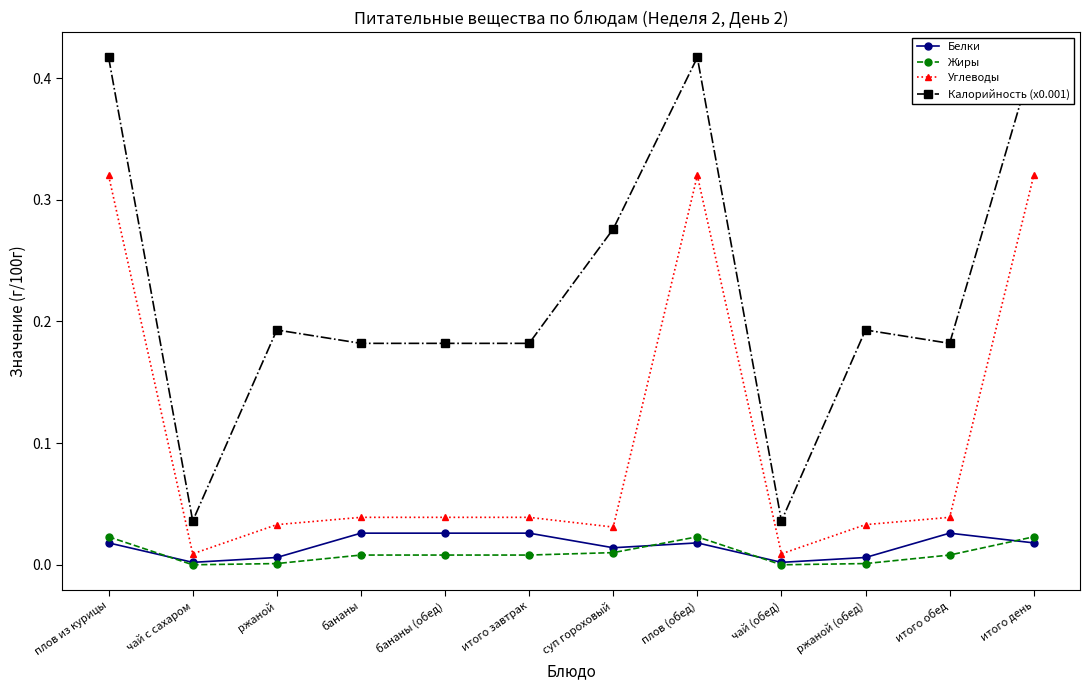

Reading left to right, list all the values displayed in this chart.

Белки: плов из курицы=0.0	чай с сахаром=0.0	ржаной=0.0	бананы=0.0	бананы (обед)=0.0	итого завтрак=0.0	суп гороховый=0.0	плов (обед)=0.0	чай (обед)=0.0	ржаной (обед)=0.0	итого обед=0.0	итого день=0.0
Жиры: плов из курицы=0.0	чай с сахаром=0.0	ржаной=0.0	бананы=0.0	бананы (обед)=0.0	итого завтрак=0.0	суп гороховый=0.0	плов (обед)=0.0	чай (обед)=0.0	ржаной (обед)=0.0	итого обед=0.0	итого день=0.0
Углеводы: плов из курицы=0.3	чай с сахаром=0.0	ржаной=0.0	бананы=0.0	бананы (обед)=0.0	итого завтрак=0.0	суп гороховый=0.0	плов (обед)=0.3	чай (обед)=0.0	ржаной (обед)=0.0	итого обед=0.0	итого день=0.3
Калорийность (x0.001): плов из курицы=0.4	чай с сахаром=0.0	ржаной=0.2	бананы=0.2	бананы (обед)=0.2	итого завтрак=0.2	суп гороховый=0.3	плов (обед)=0.4	чай (обед)=0.0	ржаной (обед)=0.2	итого обед=0.2	итого день=0.4